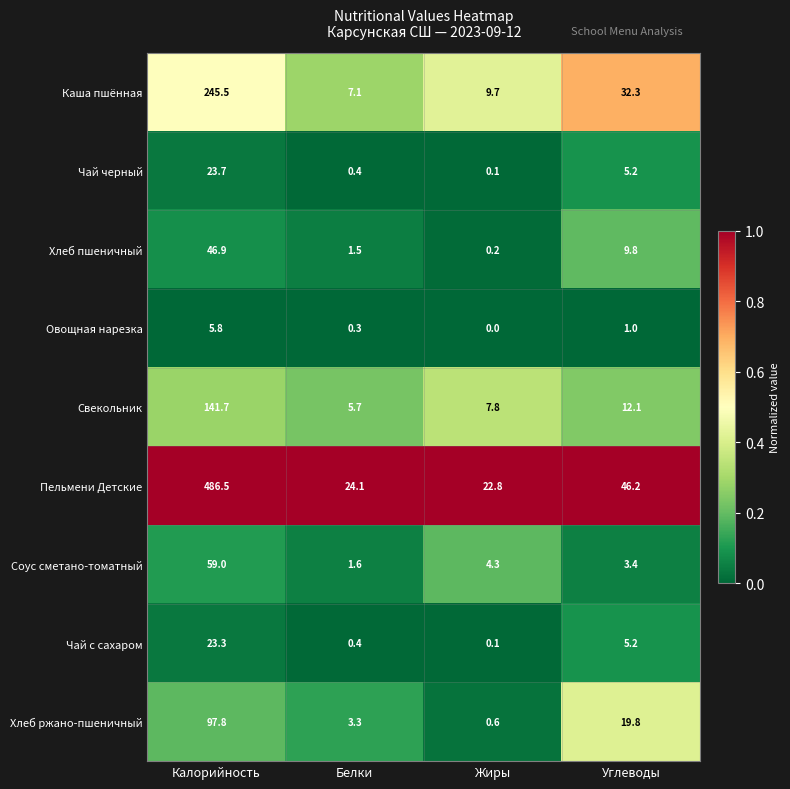

At which category is the sum across all series the highest?

Калорийность